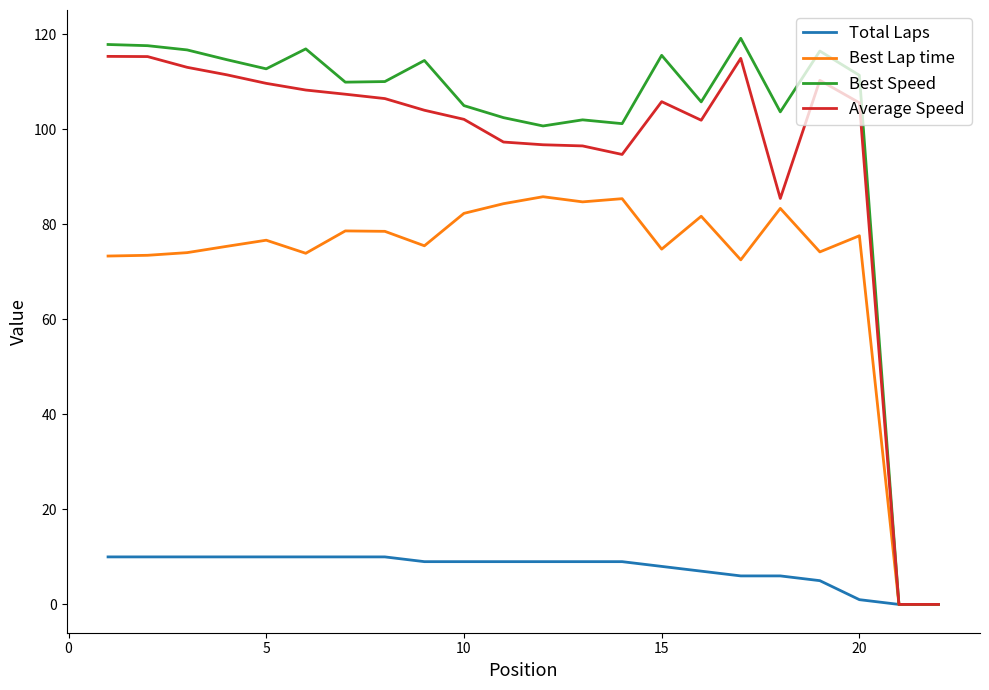

Rank the series by their maximum value, from lowest to highest.

Total Laps, Best Lap time, Average Speed, Best Speed